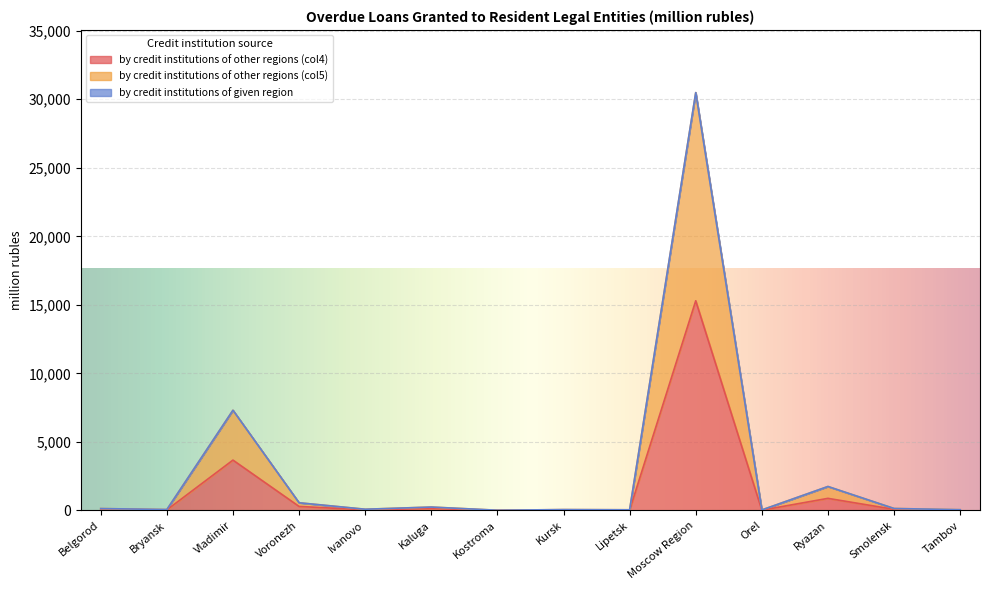

Rank the categories by by credit institutions of other regions (col5) value from highest to lowest.

Moscow Region, Vladimir, Ryazan, Voronezh, Kaluga, Smolensk, Belgorod, Ivanovo, Bryansk, Kursk, Tambov, Lipetsk, Orel, Kostroma